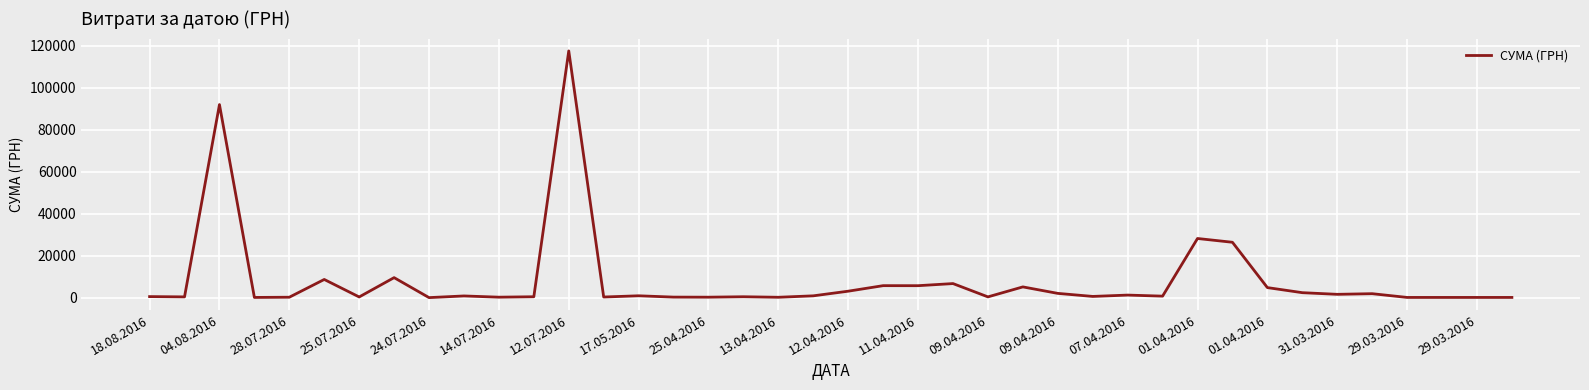

What is the greatest value displayed?

117568.8